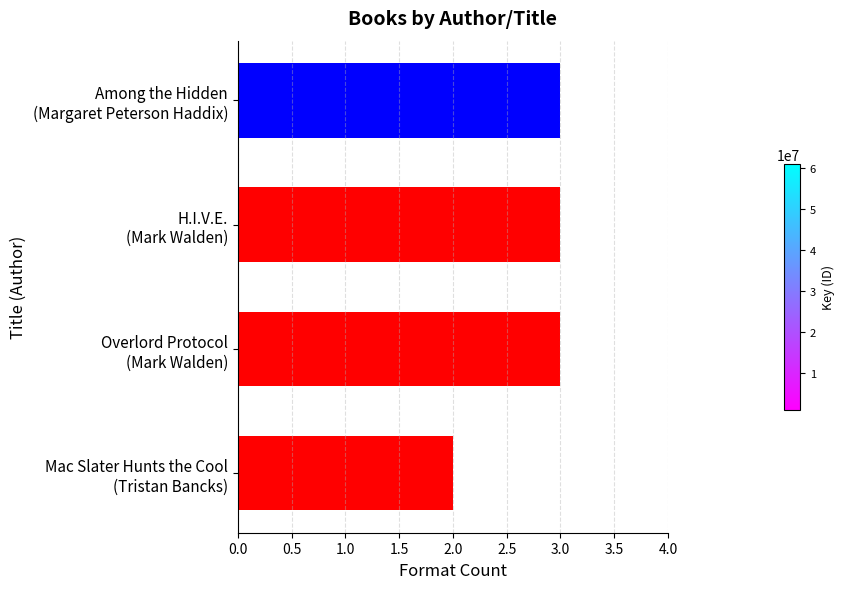

What is the minimum value shown in the chart?

2